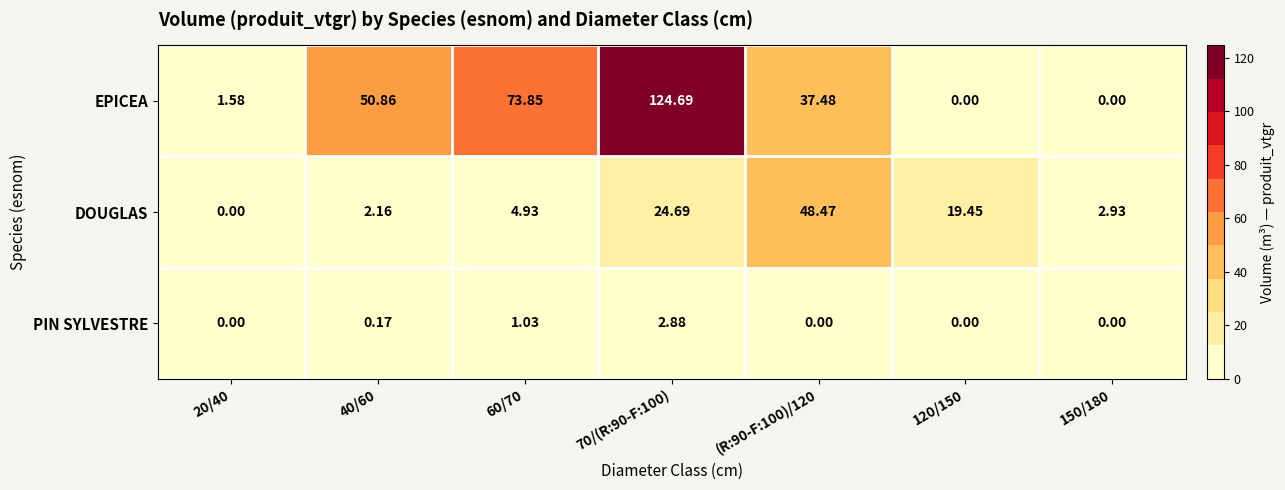

Is the value of DOUGLAS at 20/40 greater than the value of PIN SYLVESTRE at 40/60?

No